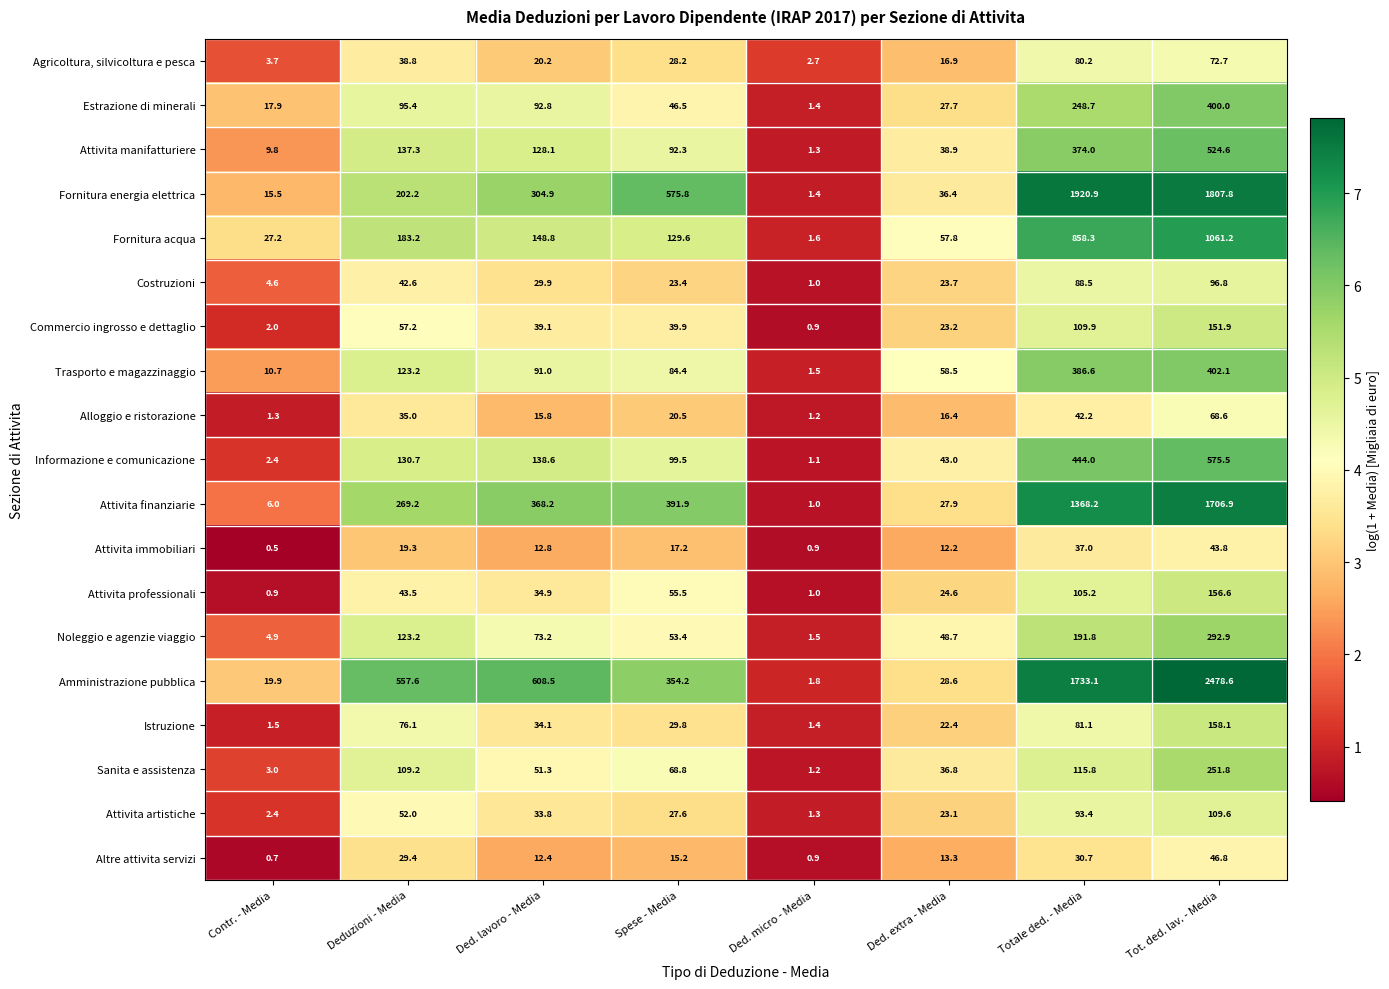

At which label does Commercio ingrosso e dettaglio first exceed 39?

Deduzioni - Media